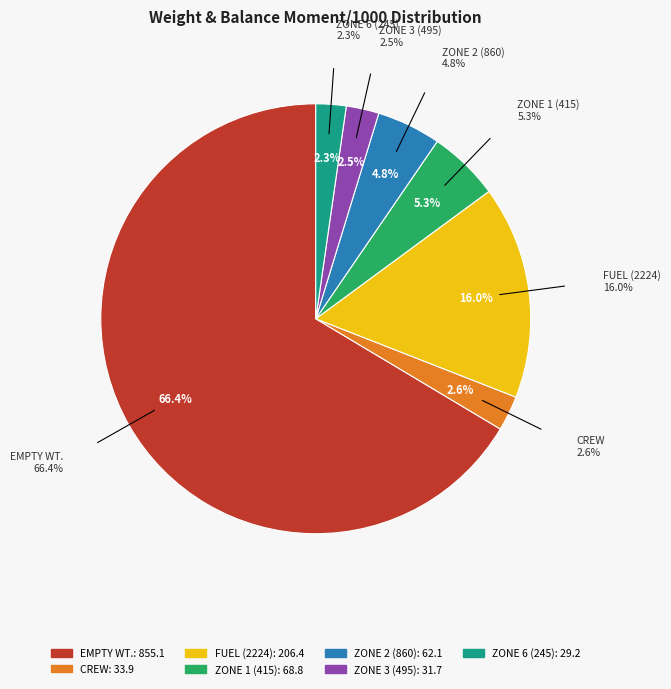

What is the largest slice in the pie chart?

EMPTY WT.